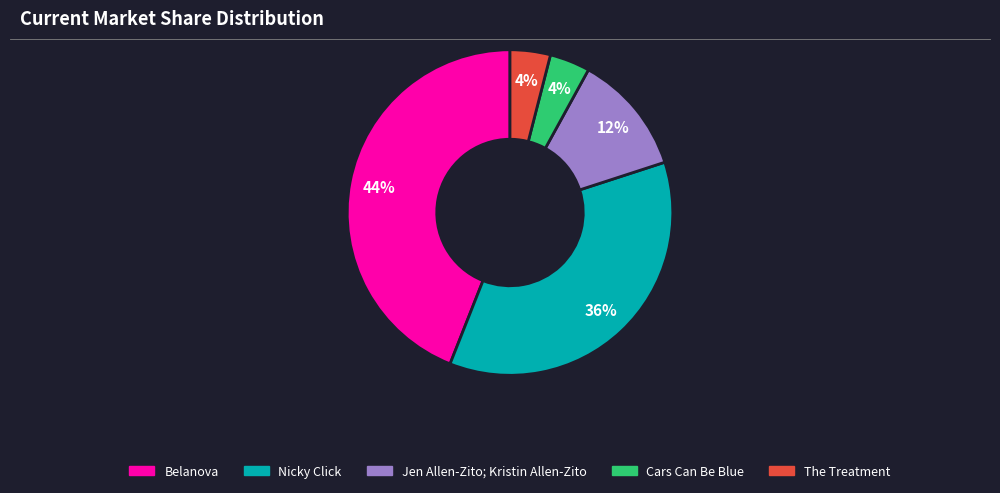

Combined, do Cars Can Be Blue and The Treatment account for over 50%?

No